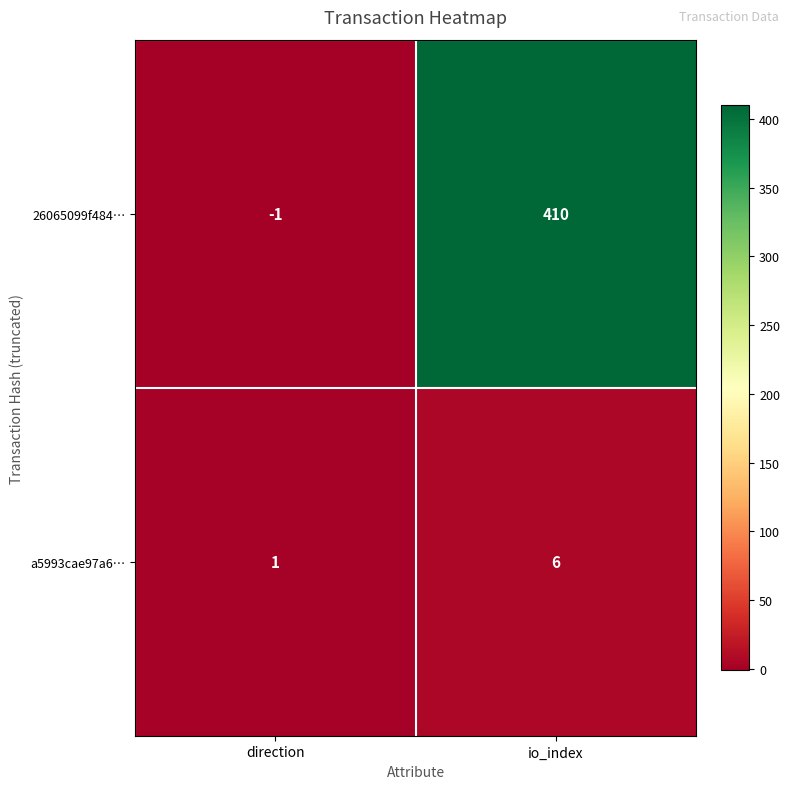

How many distinct data groups are displayed?

2